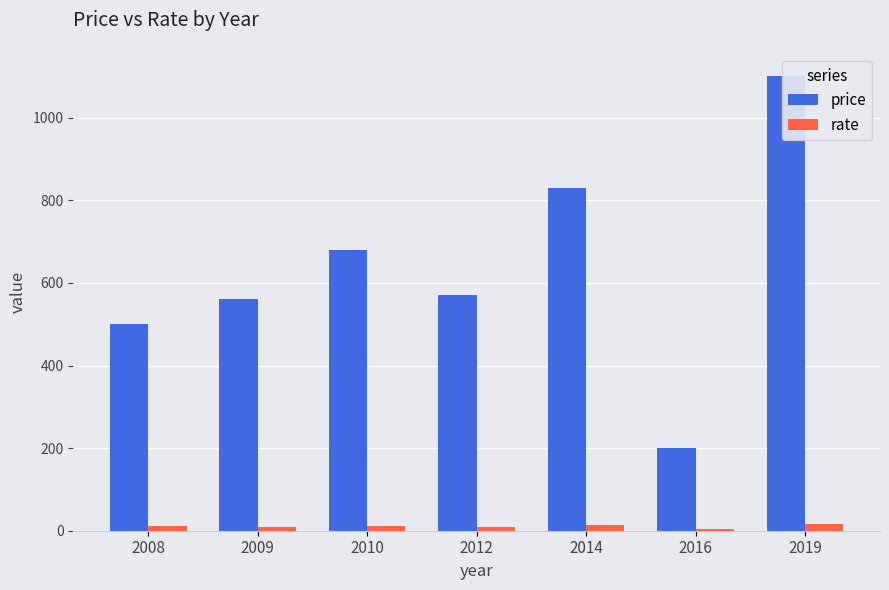

What is the difference between the price values at 2014 and 2012?

260.0